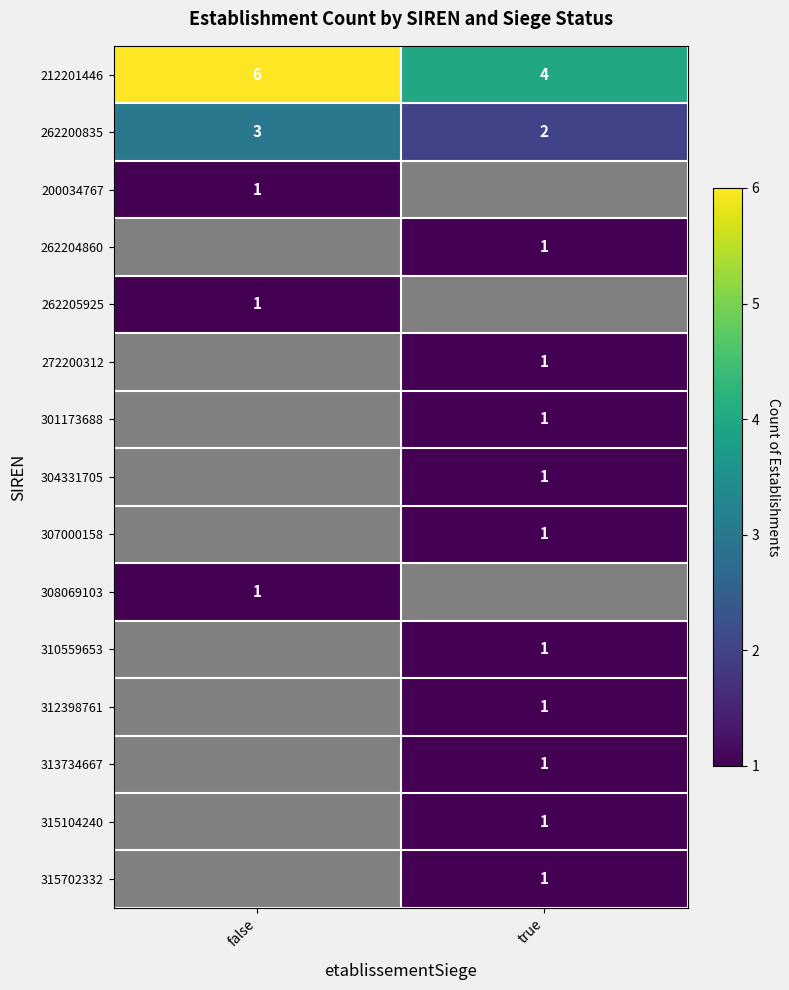

What is the spread (max minus min) of values at false?

5.0